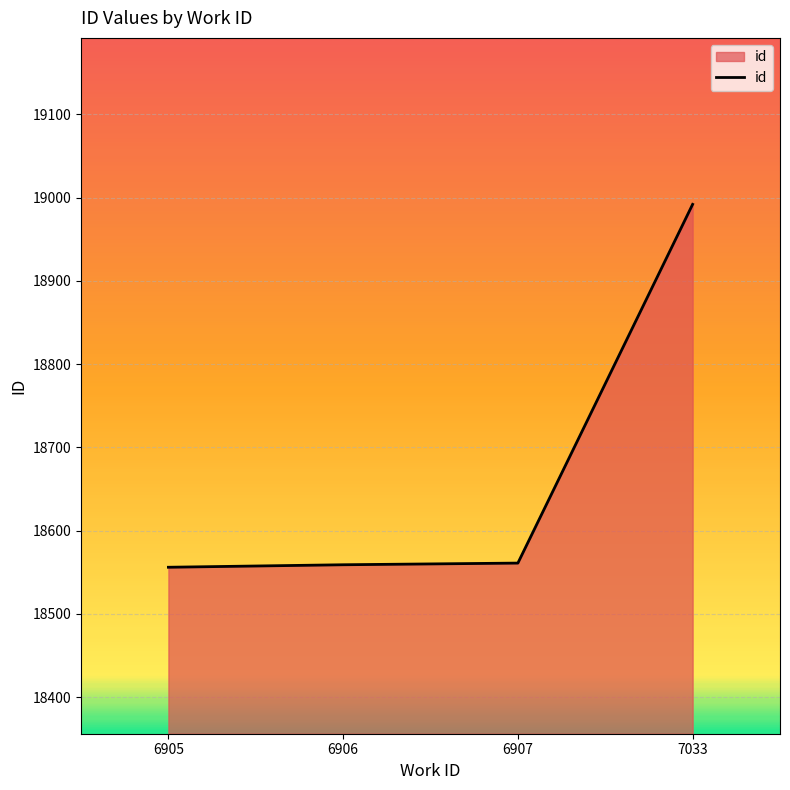

What is the minimum value shown in the chart?

18556